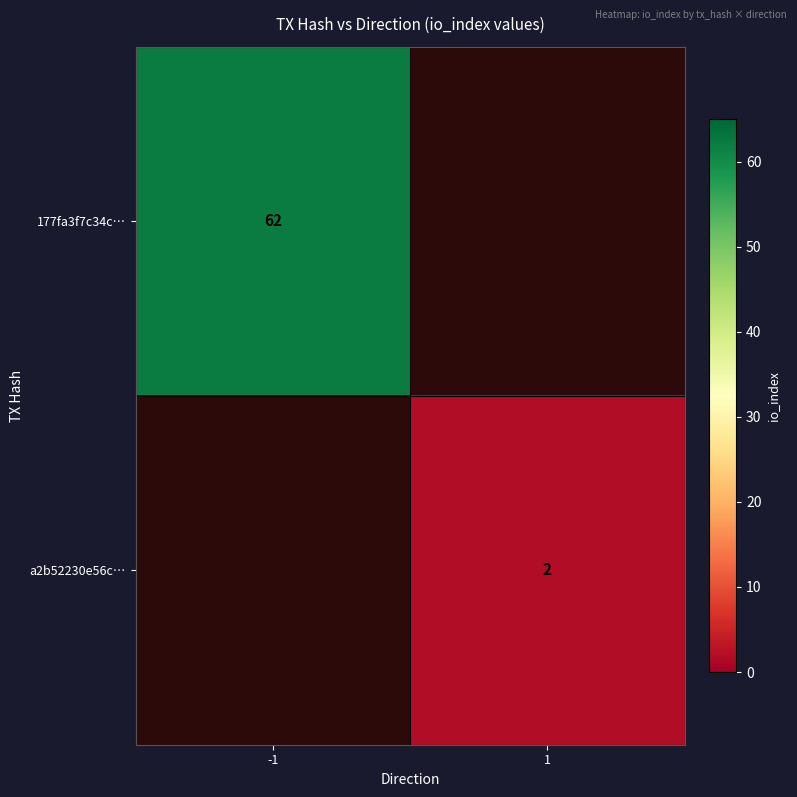

What is the total value across all series at -1?

62